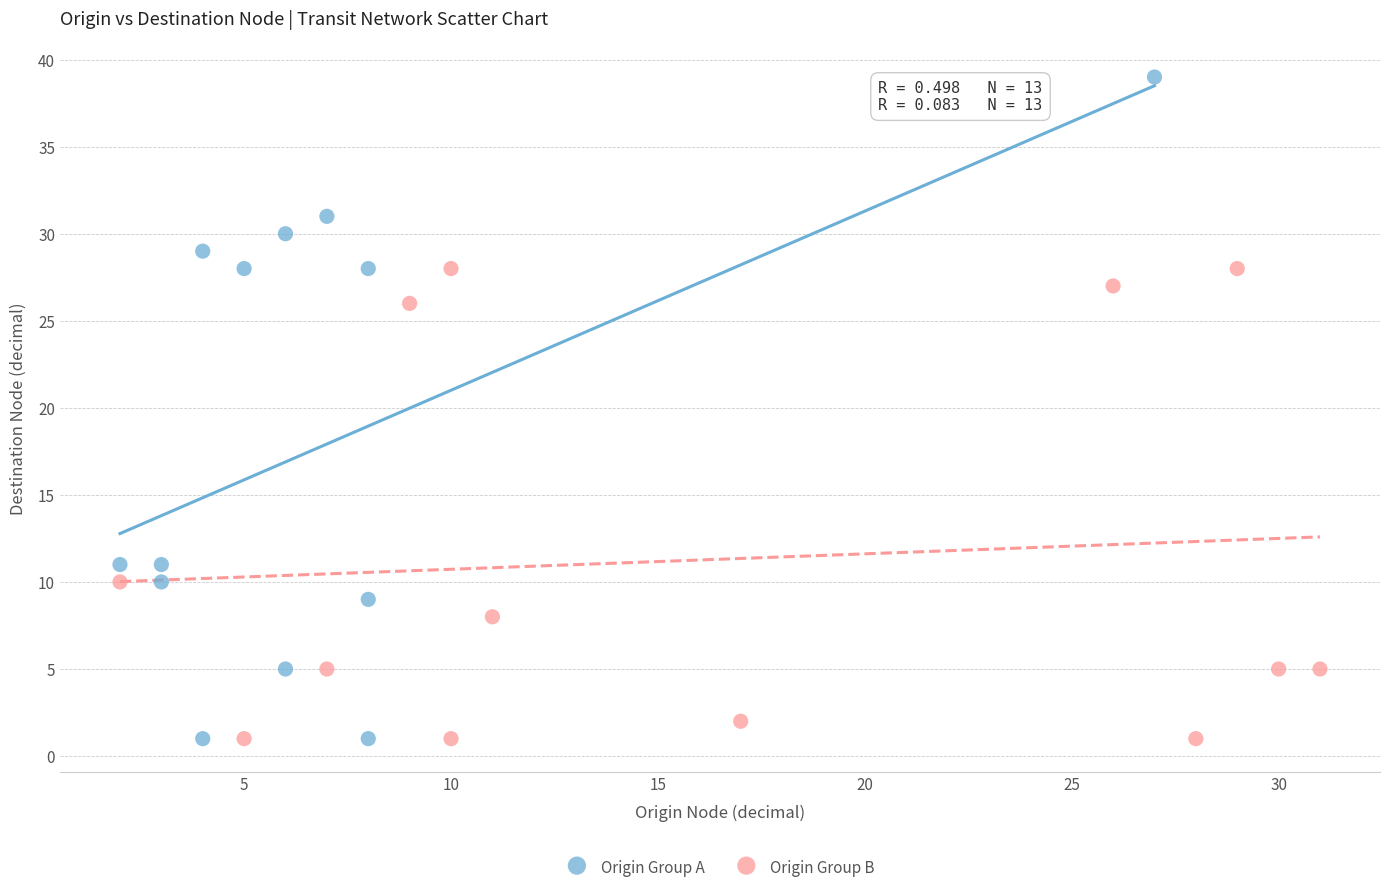

What are all the series names shown in the legend?

Origin Group A, Origin Group B